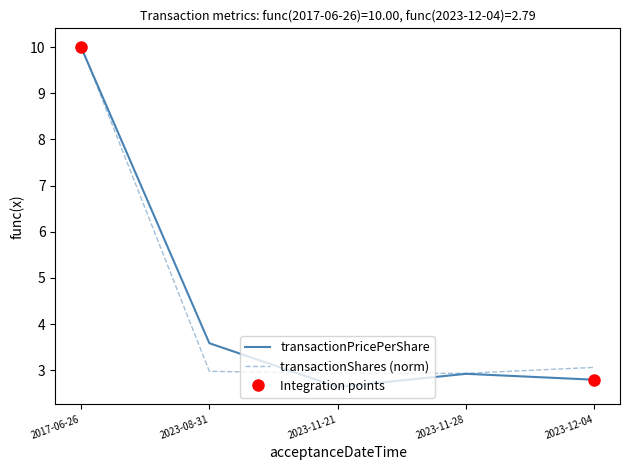

What is the greatest value displayed?

10.0